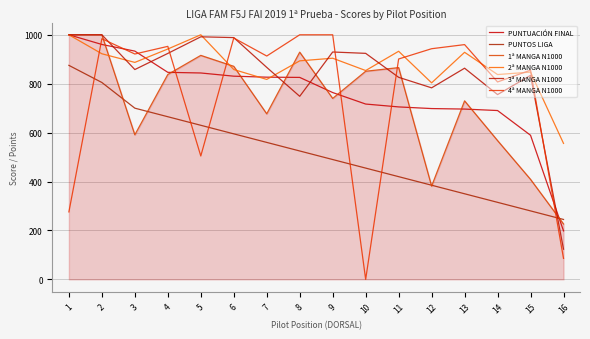

What is the difference between the maximum and minimum values in the 1ª MANGA N1000 series?

773.4